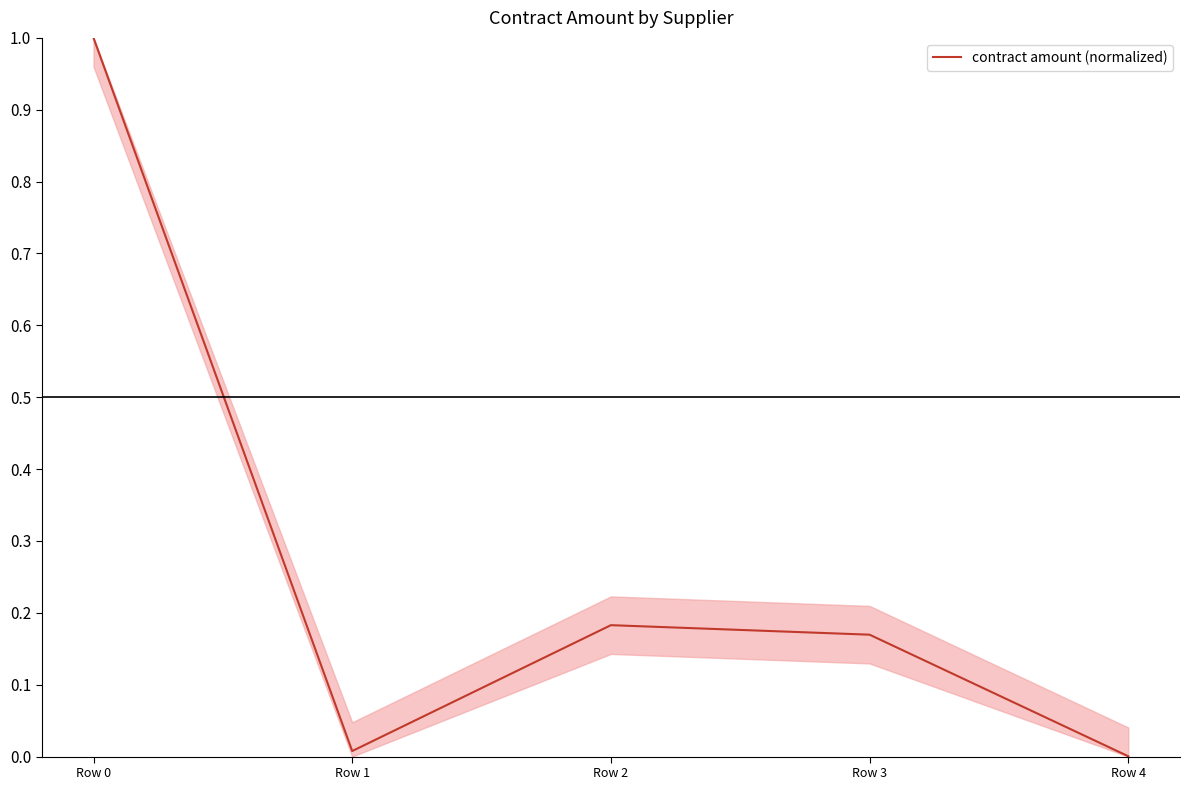

What is the average value?

0.3